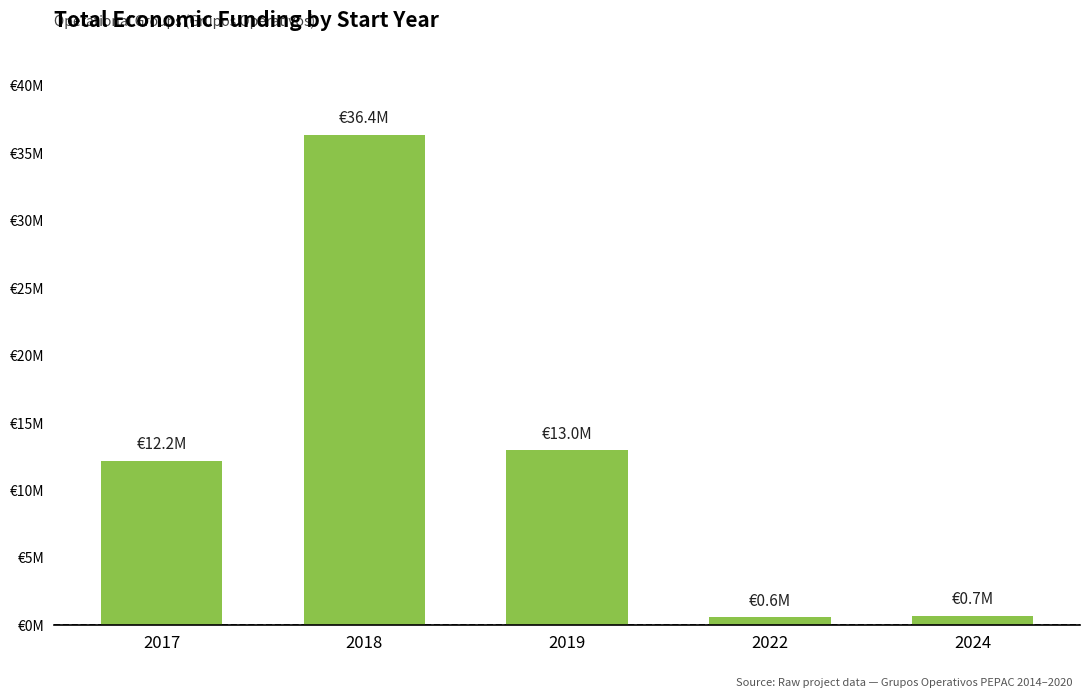

Does the chart contain any negative values?

No